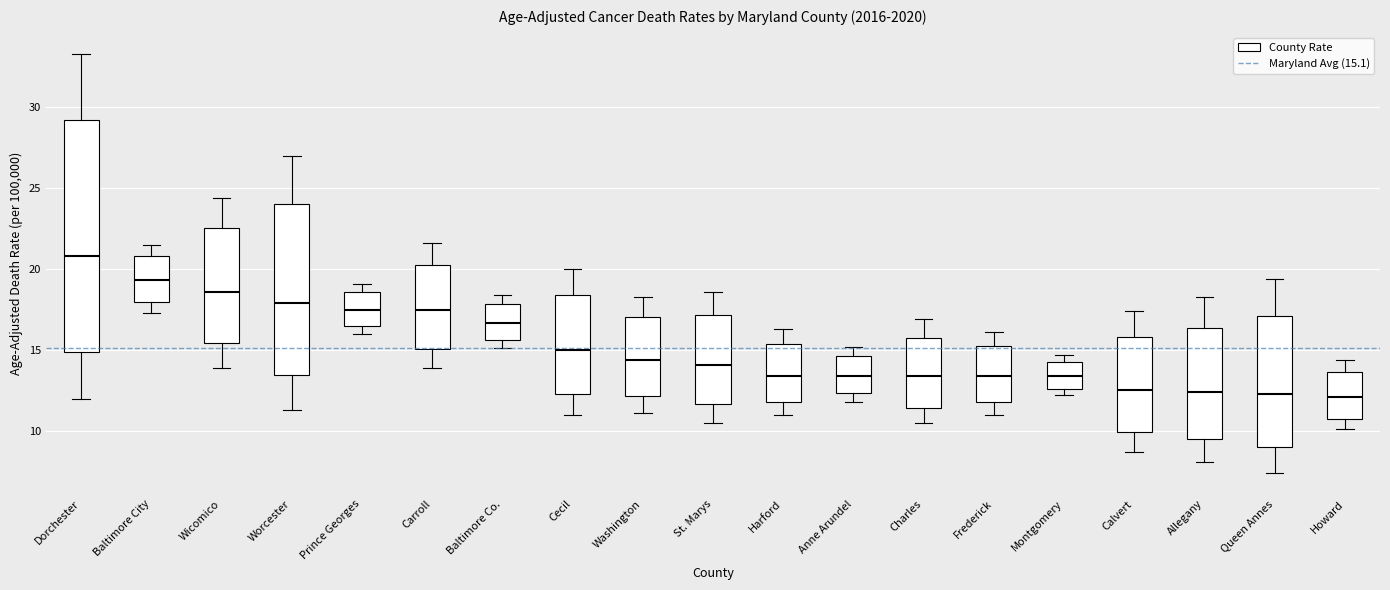

Where is the lower edge of the box for Anne Arundel on the y-axis? The values are not printed on the chart, so give them approximately, as read against the axis.

12.5